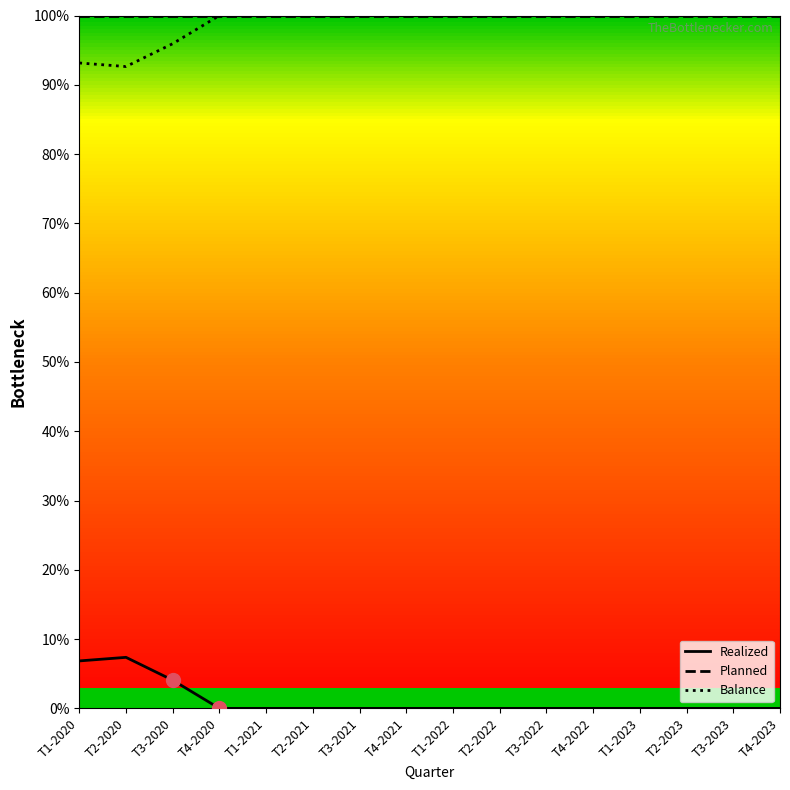

What is the highest value of the Balance series?

100.0